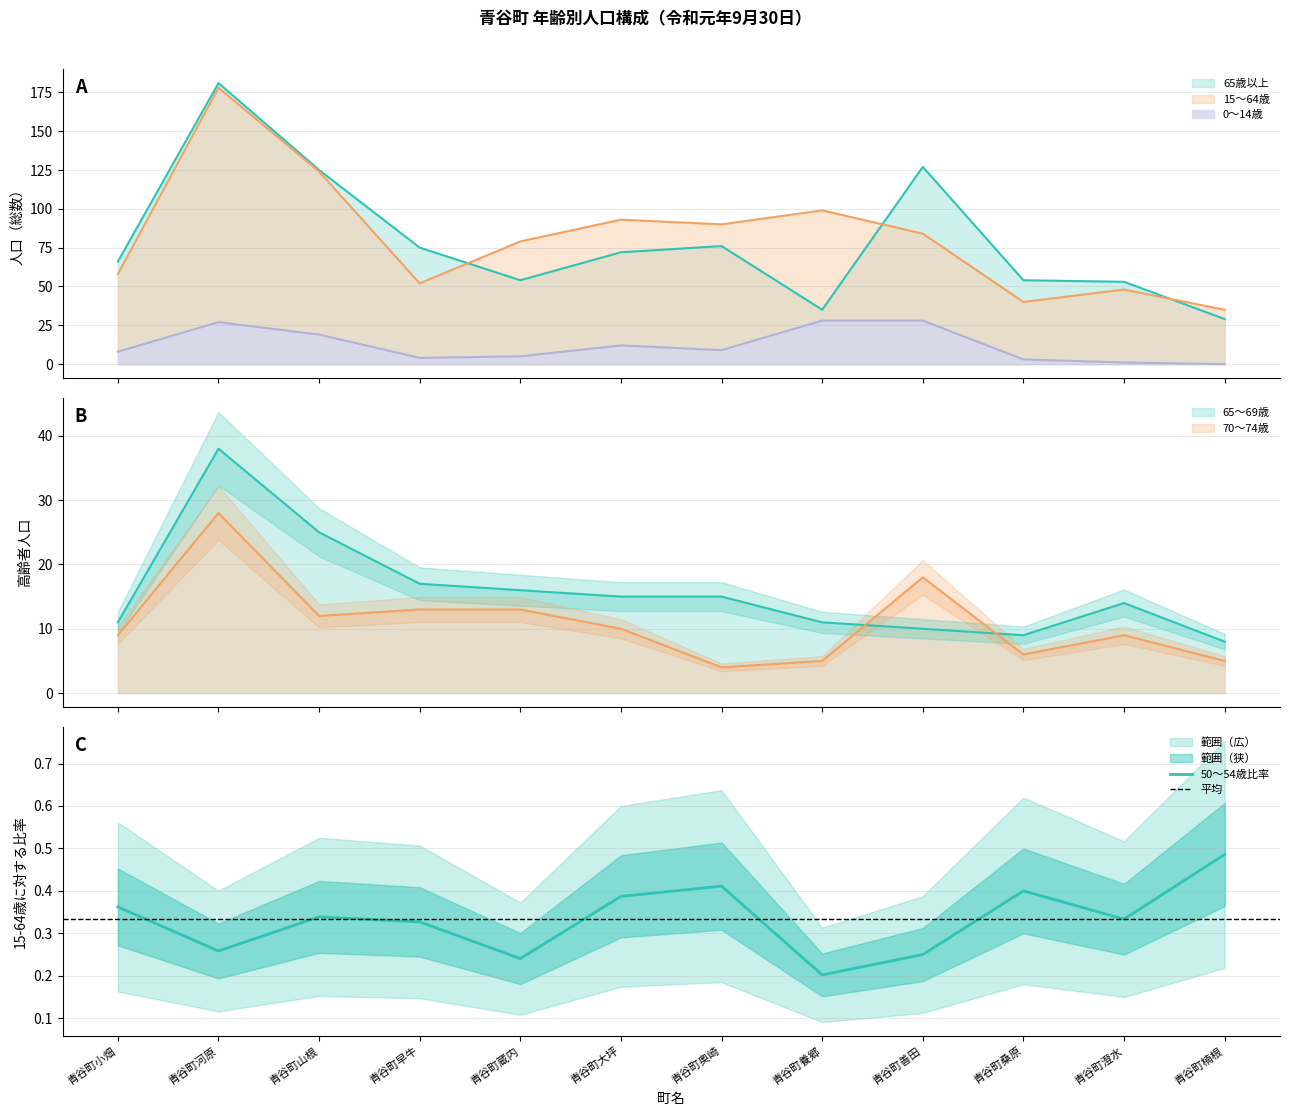

In 65～69歳, how many points are higher than both neighbors (excluding endpoints)?

2